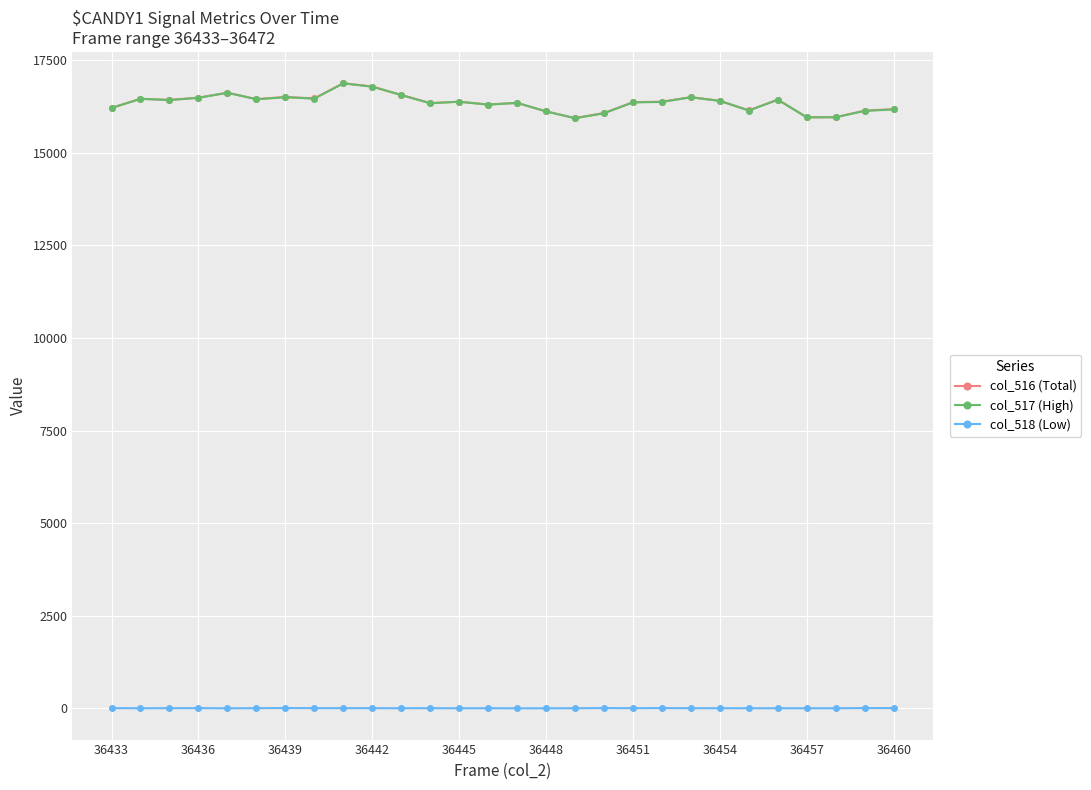

True or false: col_518 (Low) and col_517 (High) cross at least once.

False